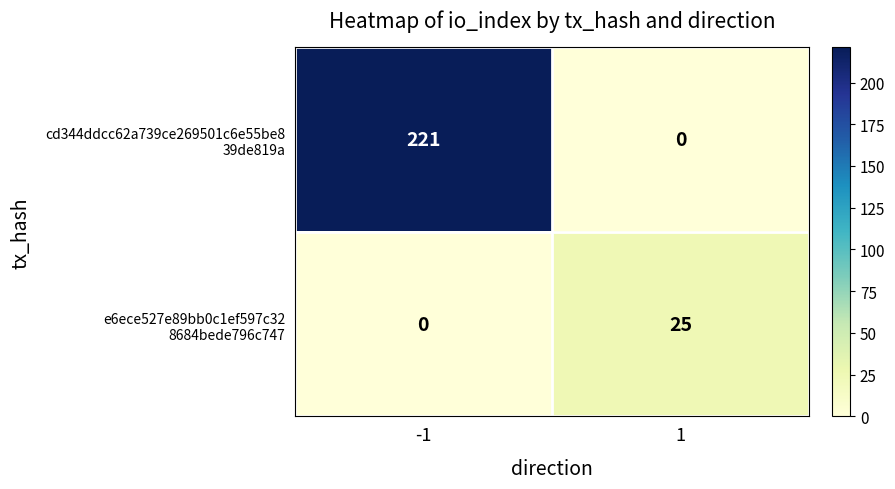

What is the difference between the highest and lowest values at 1?

25